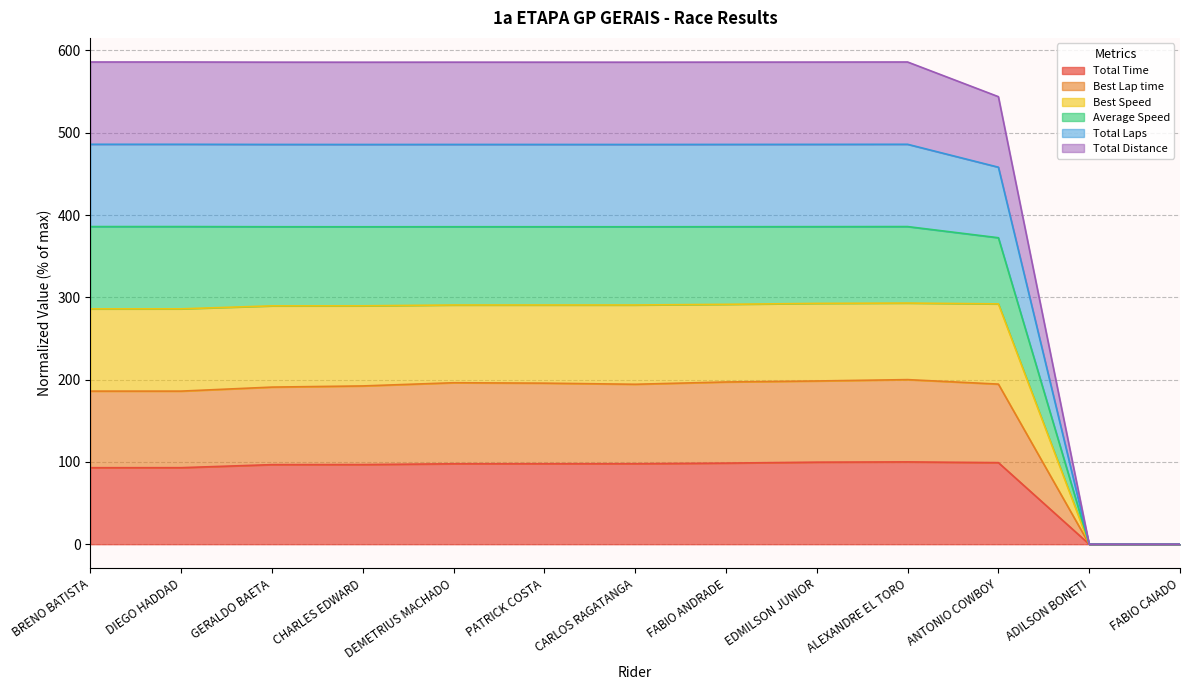

What is the maximum value shown in the chart?

586.0